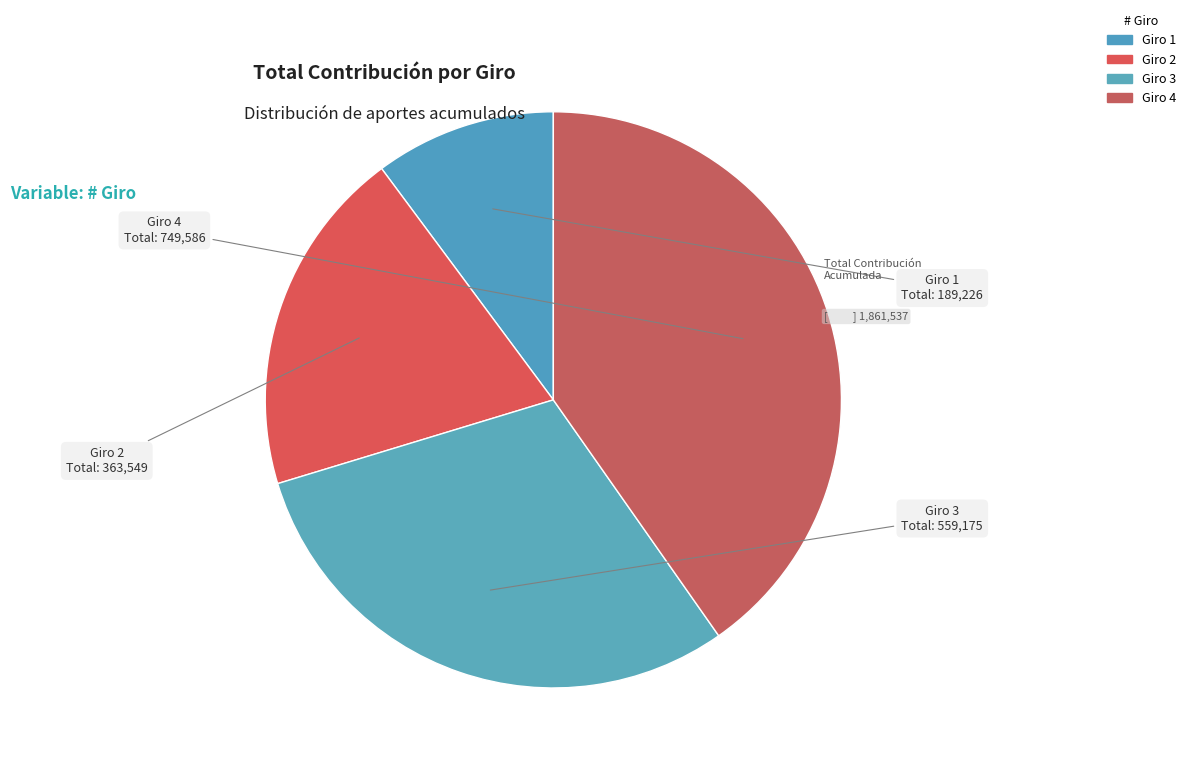

Rank the categories by value from lowest to highest.

Giro 1, Giro 2, Giro 3, Giro 4